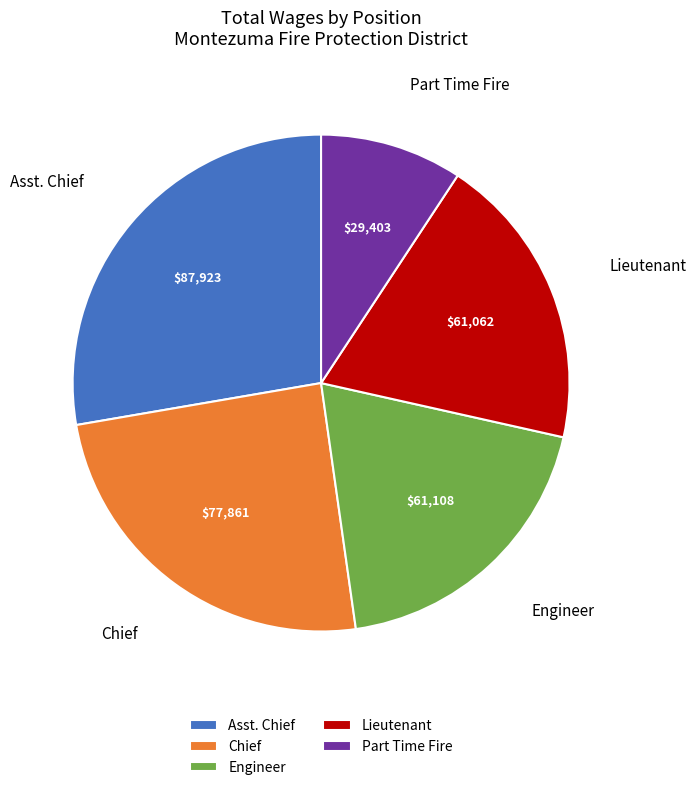

Between Part Time Fire and Asst. Chief, which is larger?

Asst. Chief